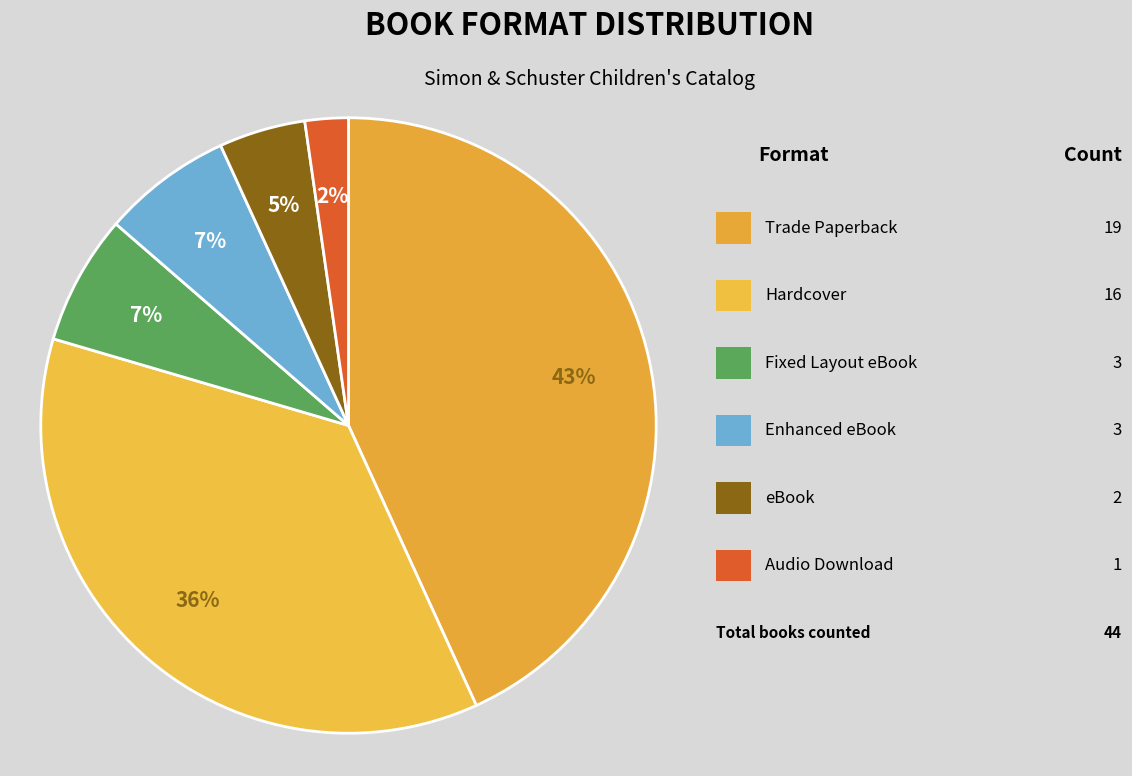

Does any single category account for the majority?

No